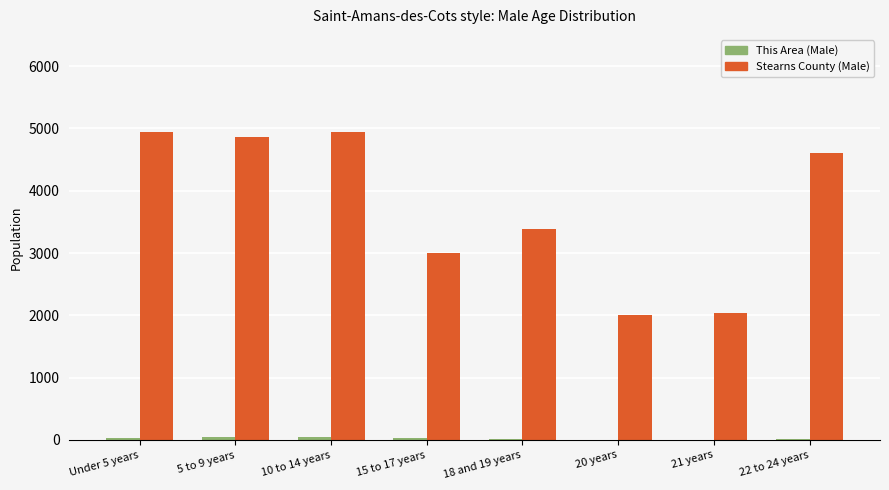

How many distinct data groups are displayed?

2